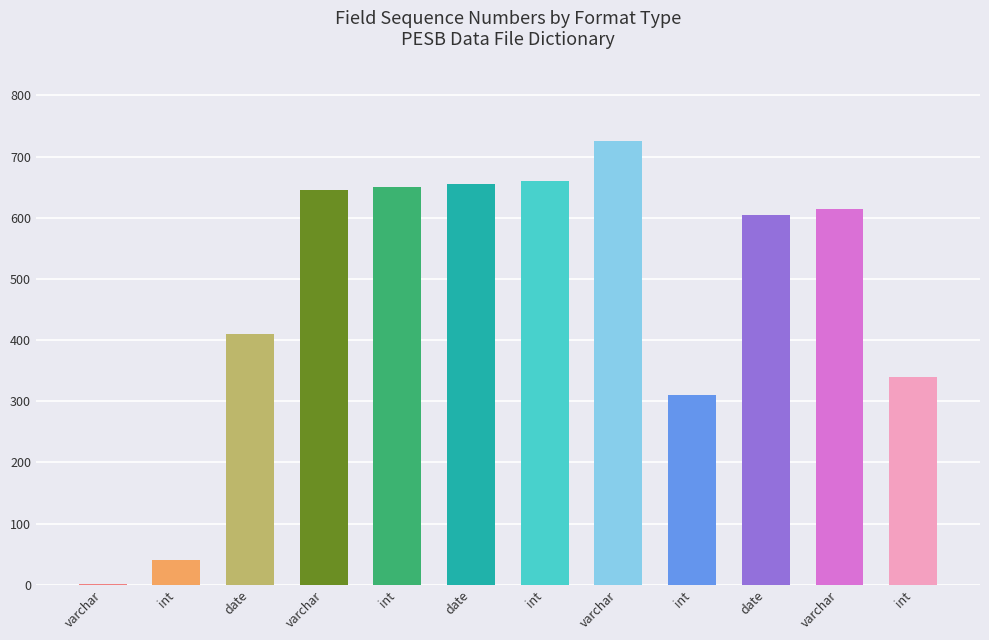

Count the number of categories in the chart.

12